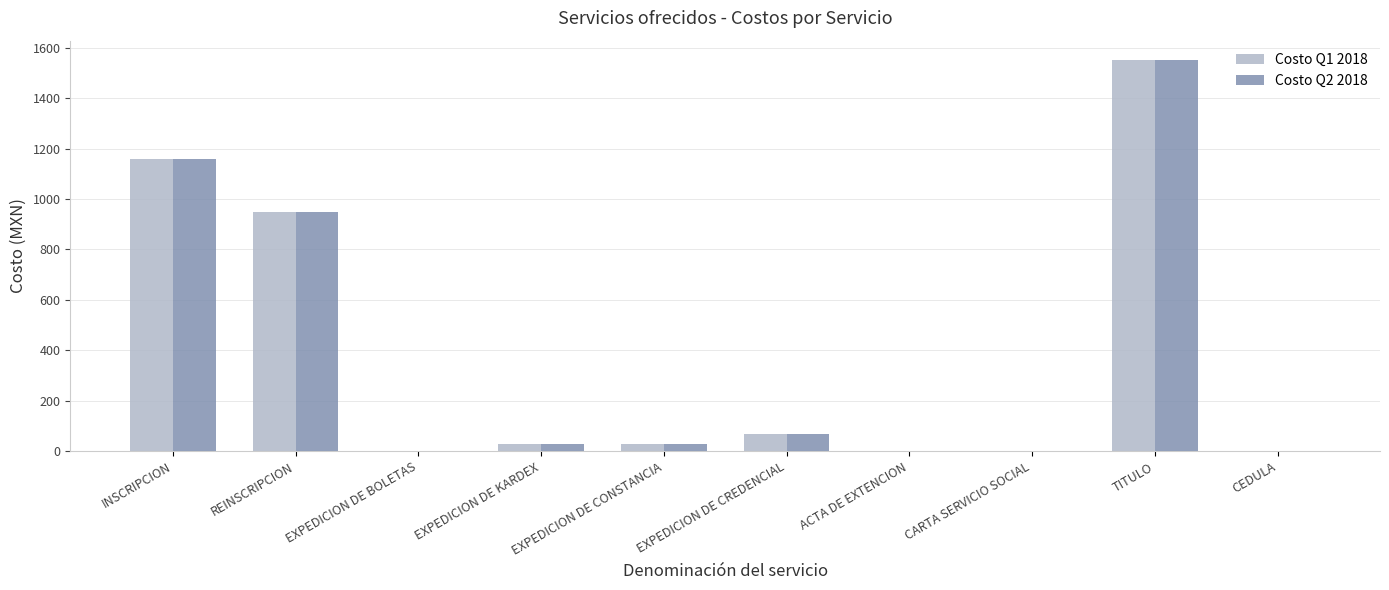

The Costo Q1 2018 series shows 1550 at TITULO. True or false?

True